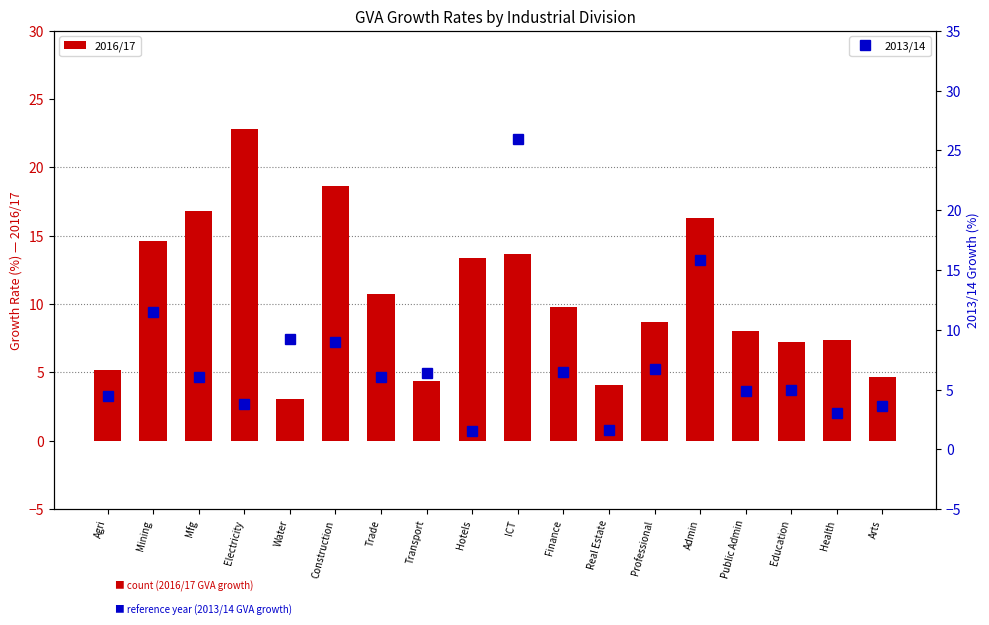

At which category does the chart reach its peak across all series?

ICT